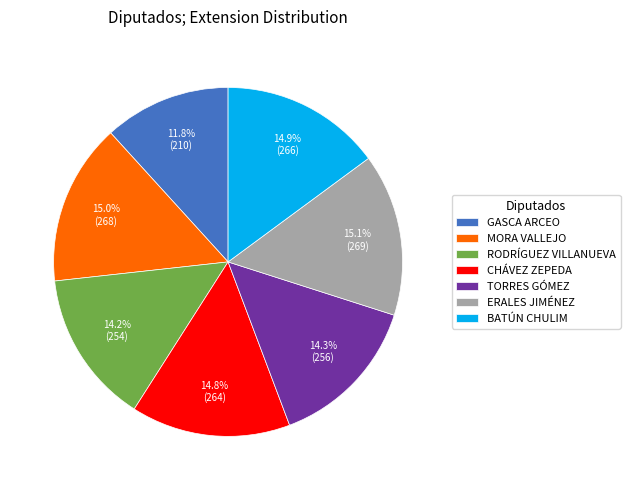

What is the ratio of the value at TORRES GÓMEZ to the value at BATÚN CHULIM?

1.0